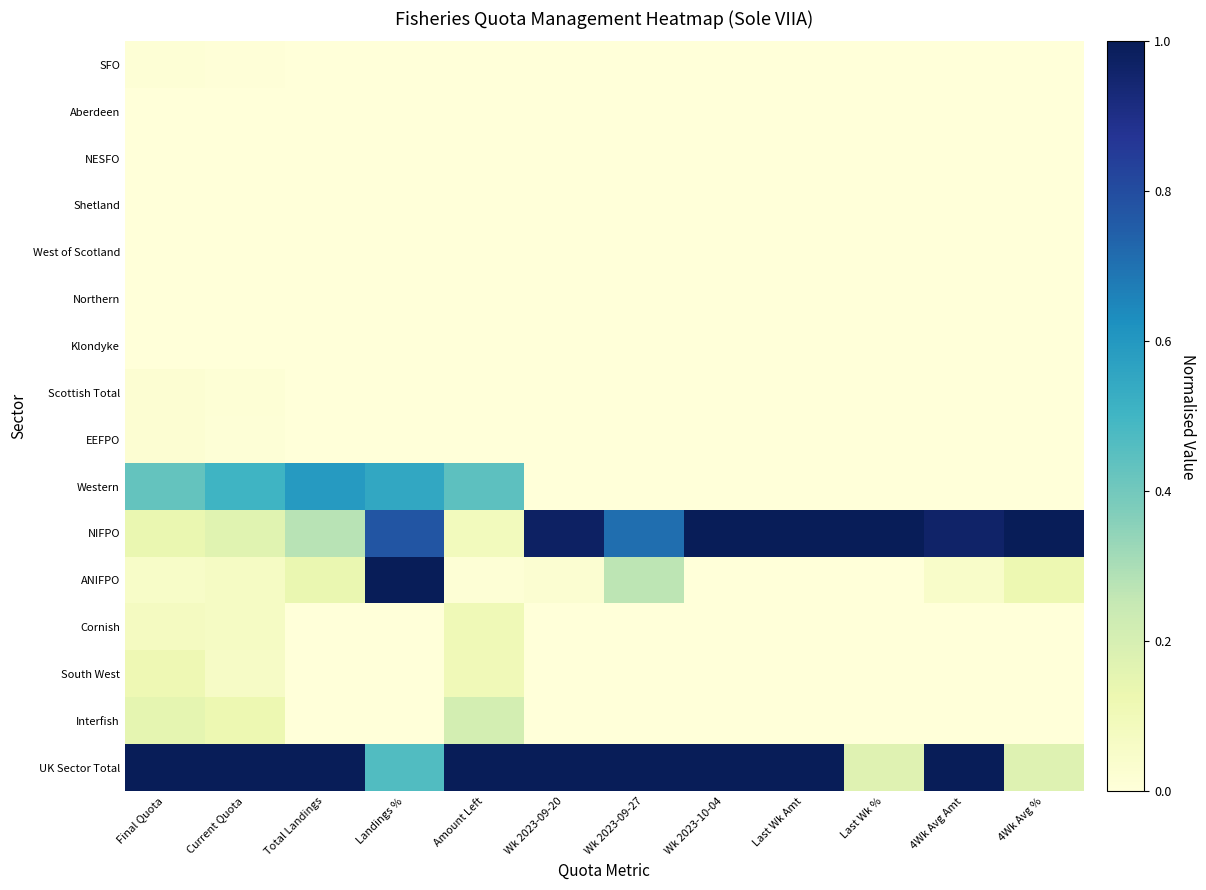

Which has a higher value, Total Landings or Current Quota?

Current Quota